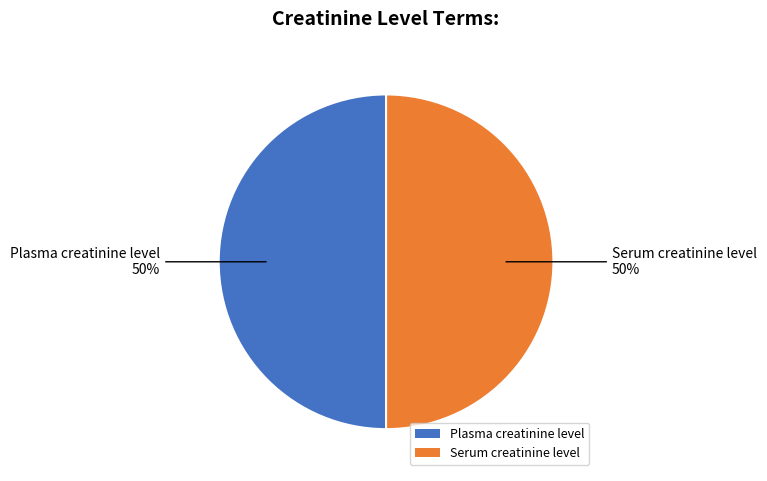

How many segments does this pie chart have?

2